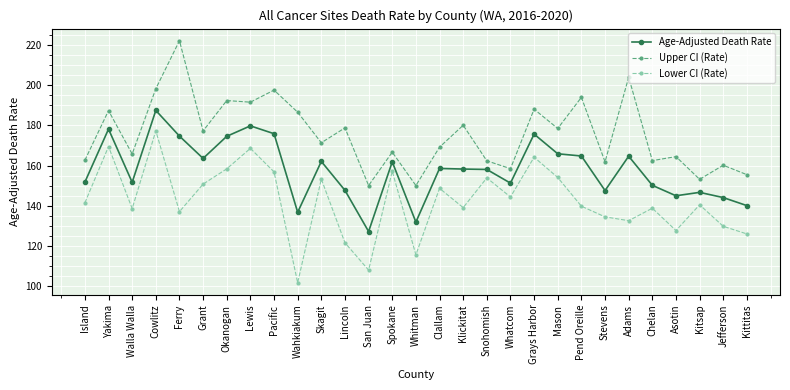

Rank the series by their maximum value, from lowest to highest.

Lower CI (Rate), Age-Adjusted Death Rate, Upper CI (Rate)